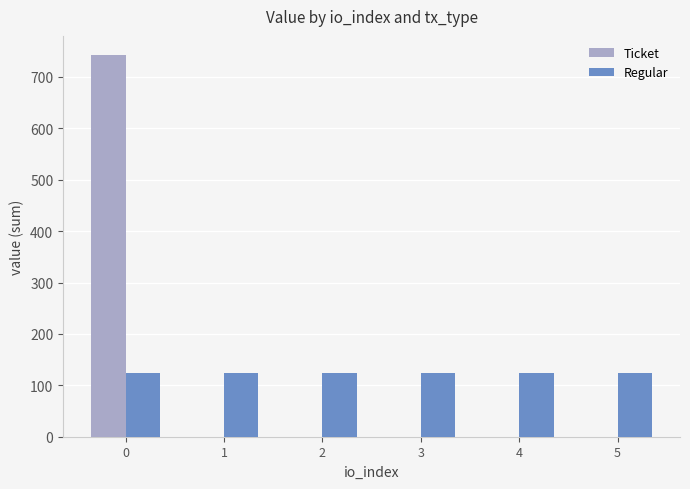

Is the value of Regular at 2 greater than the value of Ticket at 4?

Yes